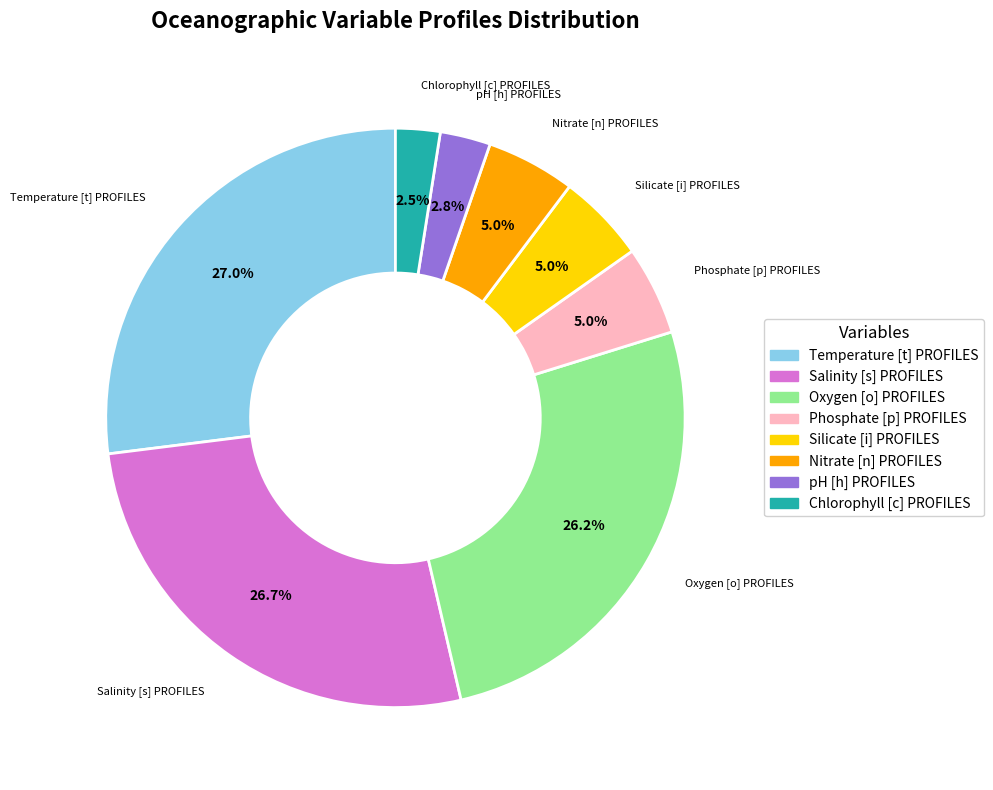

Is it true that Salinity [s] PROFILES is 27% of the pie?

True